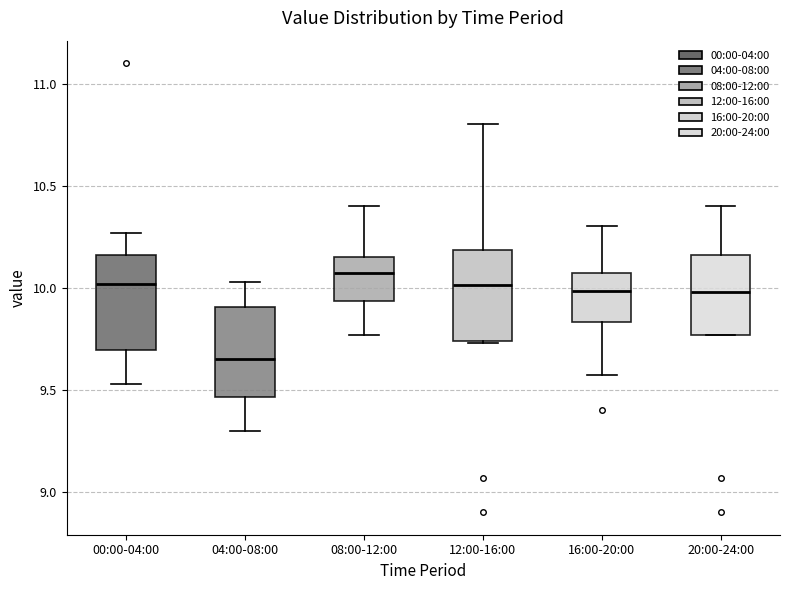

Reading left to right, transcribe this box plot: for each box, give where its median line is, the range the box spans, and where its two whiskers end, as read against the y-axis. The values are not printed on the chart, so give them approximately, as read against the axis.

00:00-04:00: median 10.00, box 9.70 to 10.15, whiskers 9.55 to 10.25
04:00-08:00: median 9.65, box 9.45 to 9.90, whiskers 9.30 to 10.05
08:00-12:00: median 10.05, box 9.95 to 10.15, whiskers 9.75 to 10.40
12:00-16:00: median 10.00, box 9.75 to 10.20, whiskers 9.75 to 10.80
16:00-20:00: median 10.00, box 9.85 to 10.05, whiskers 9.55 to 10.30
20:00-24:00: median 10.00, box 9.75 to 10.15, whiskers 9.75 to 10.40